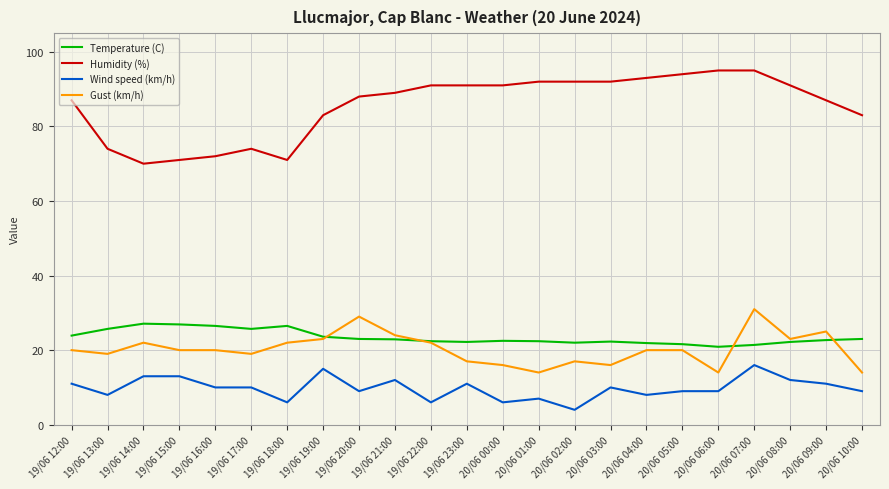

What position from the right is 19/06 15:00?

20